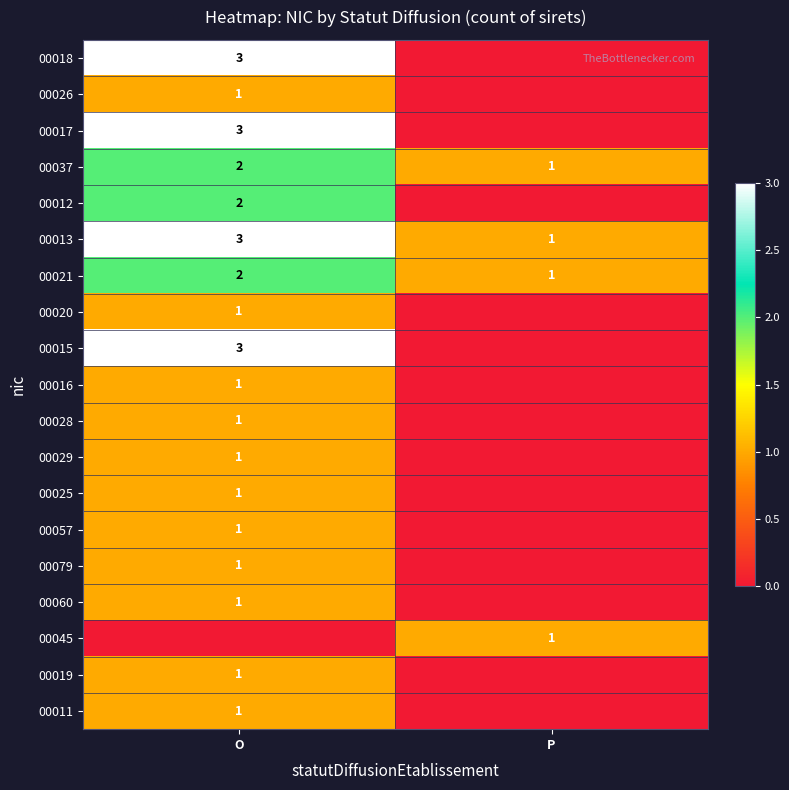

Count the number of data series in this chart.

19